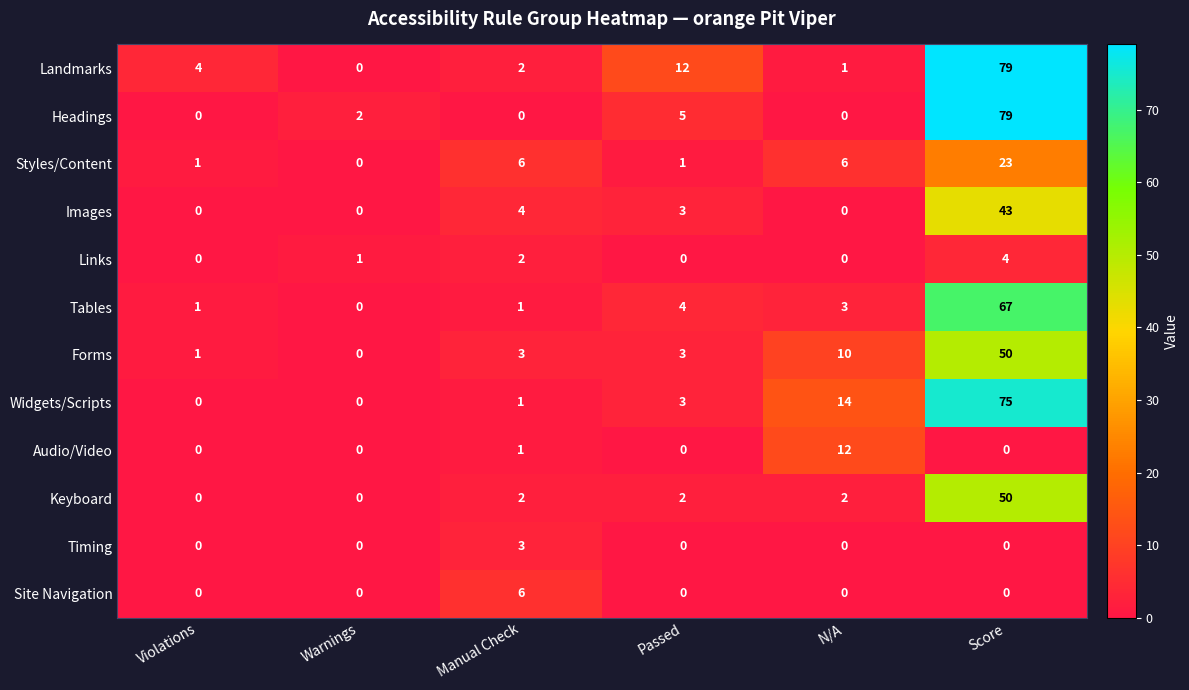

What is the sum of all Audio/Video values?

13